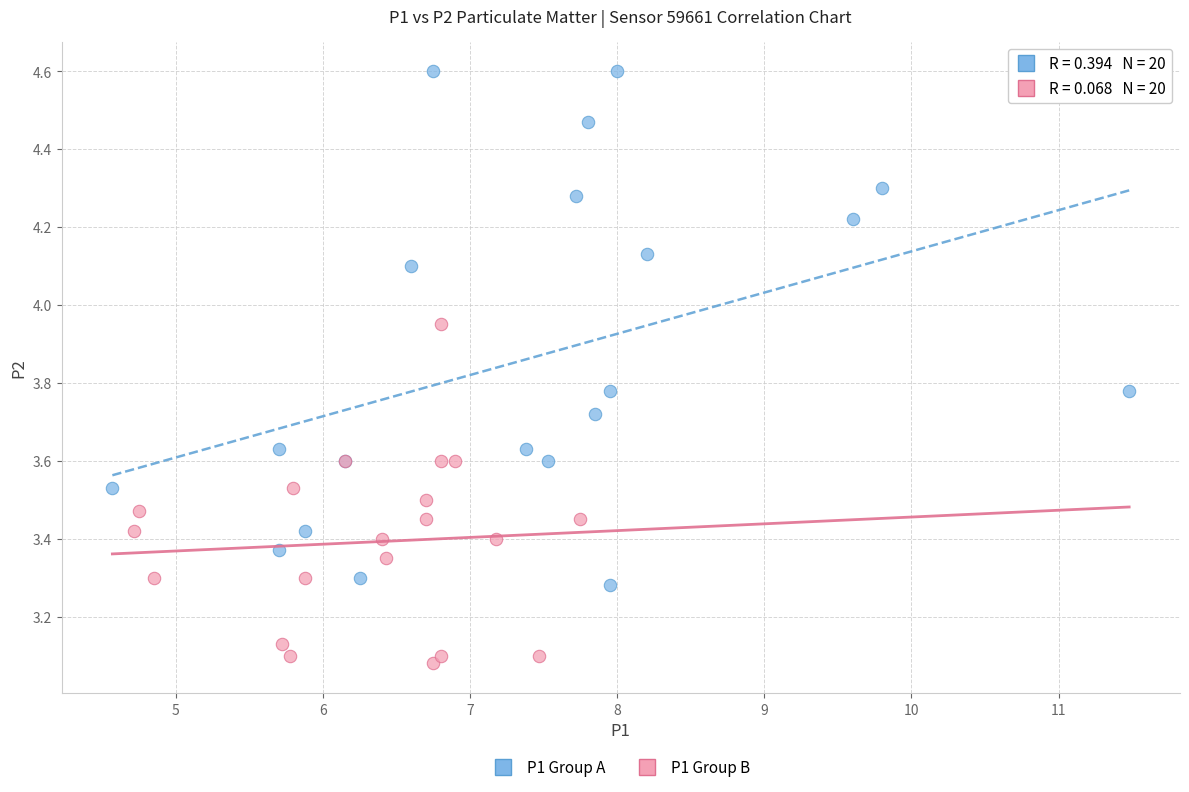

Which series contains the highest Y value?

P1 Group A